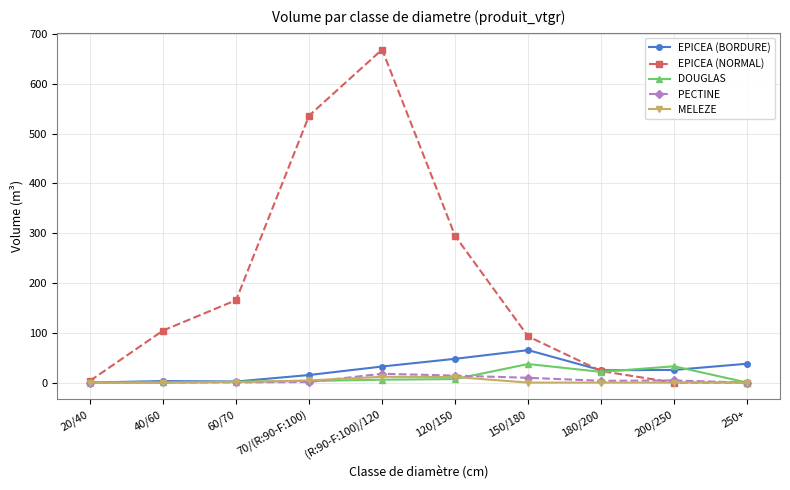

Is it true that EPICEA (NORMAL) equals 92.7 at 150/180?

True